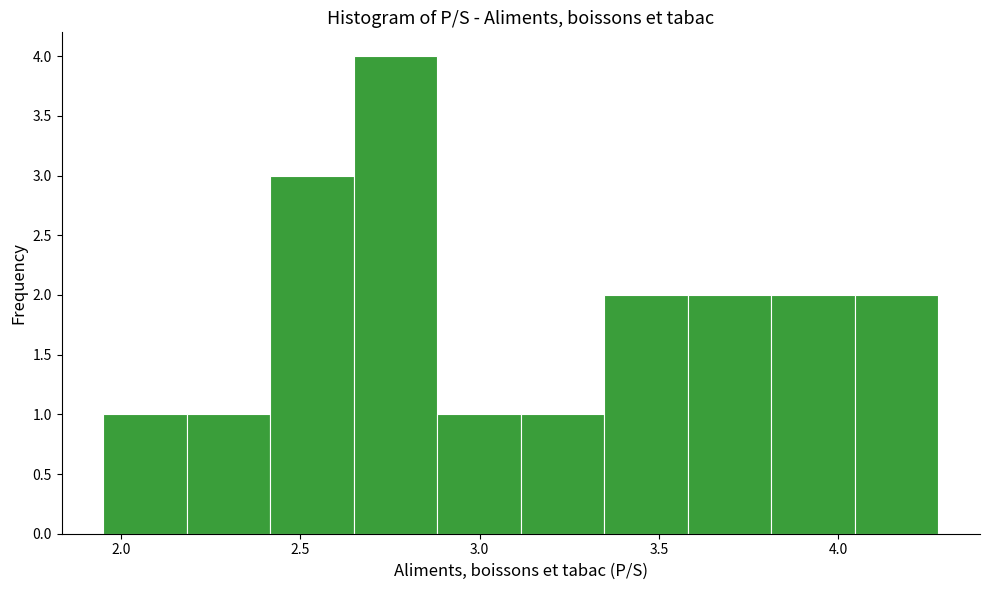

What is the height of the bar covering 2.40 to 2.65 on the x-axis? Neither the bar edges nor the heights are printed on the chart, so give them approximately, as read against the axes.

3